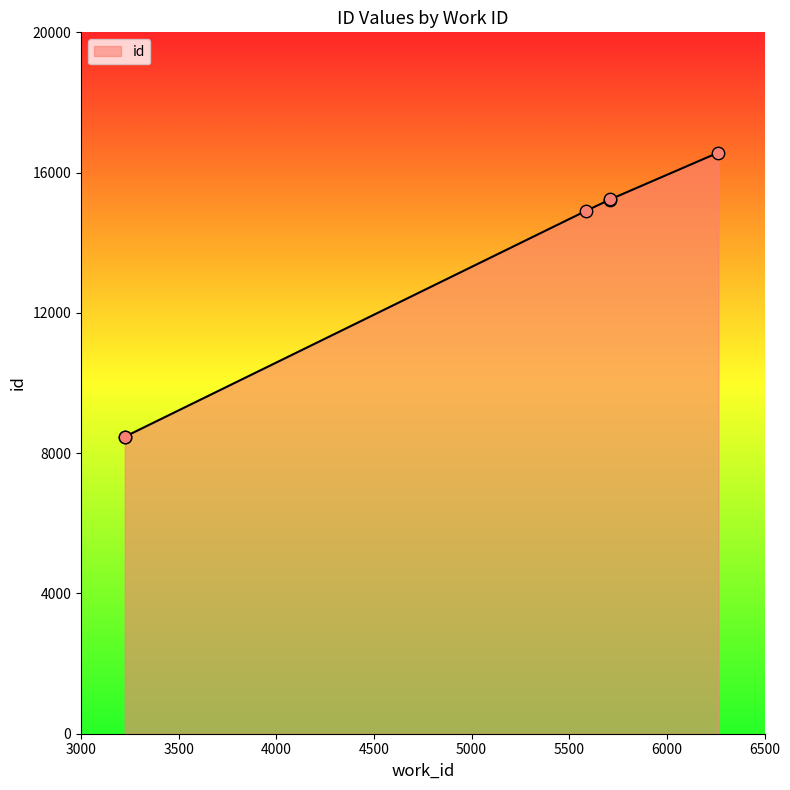

What is the change in value from 5709 to 6264?

+1337